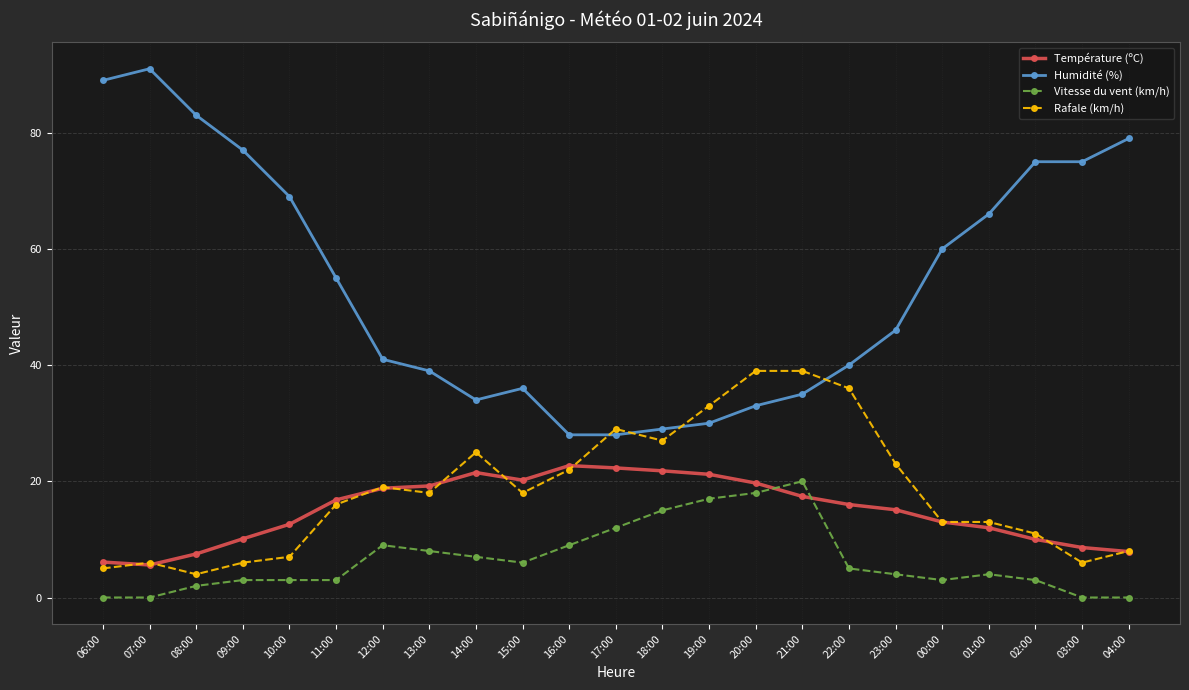

Rank the series at 02:00 from lowest to highest value.

Vitesse du vent (km/h), Température (ºC), Rafale (km/h), Humidité (%)